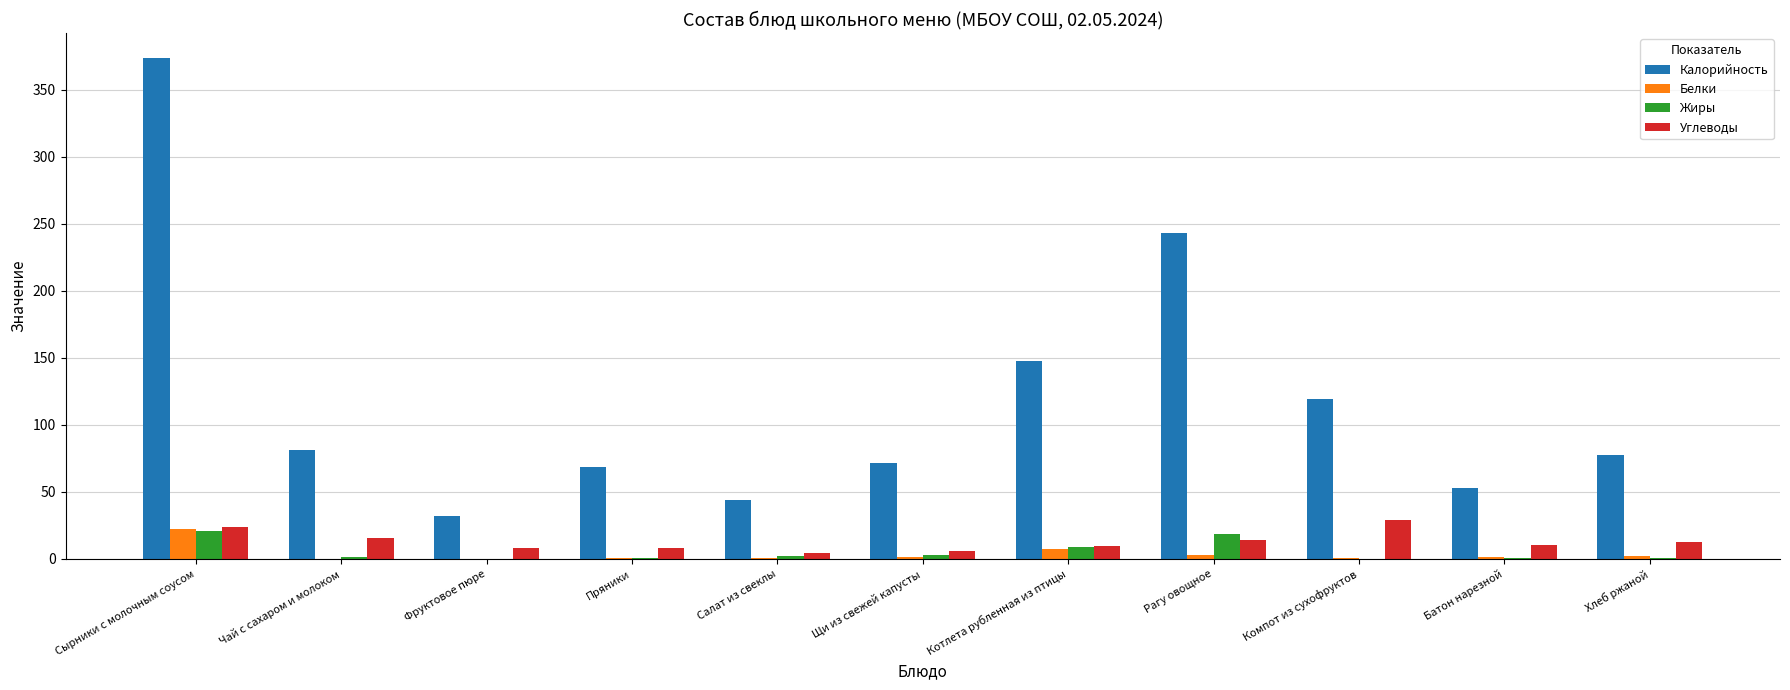

Count the number of categories in the chart.

11